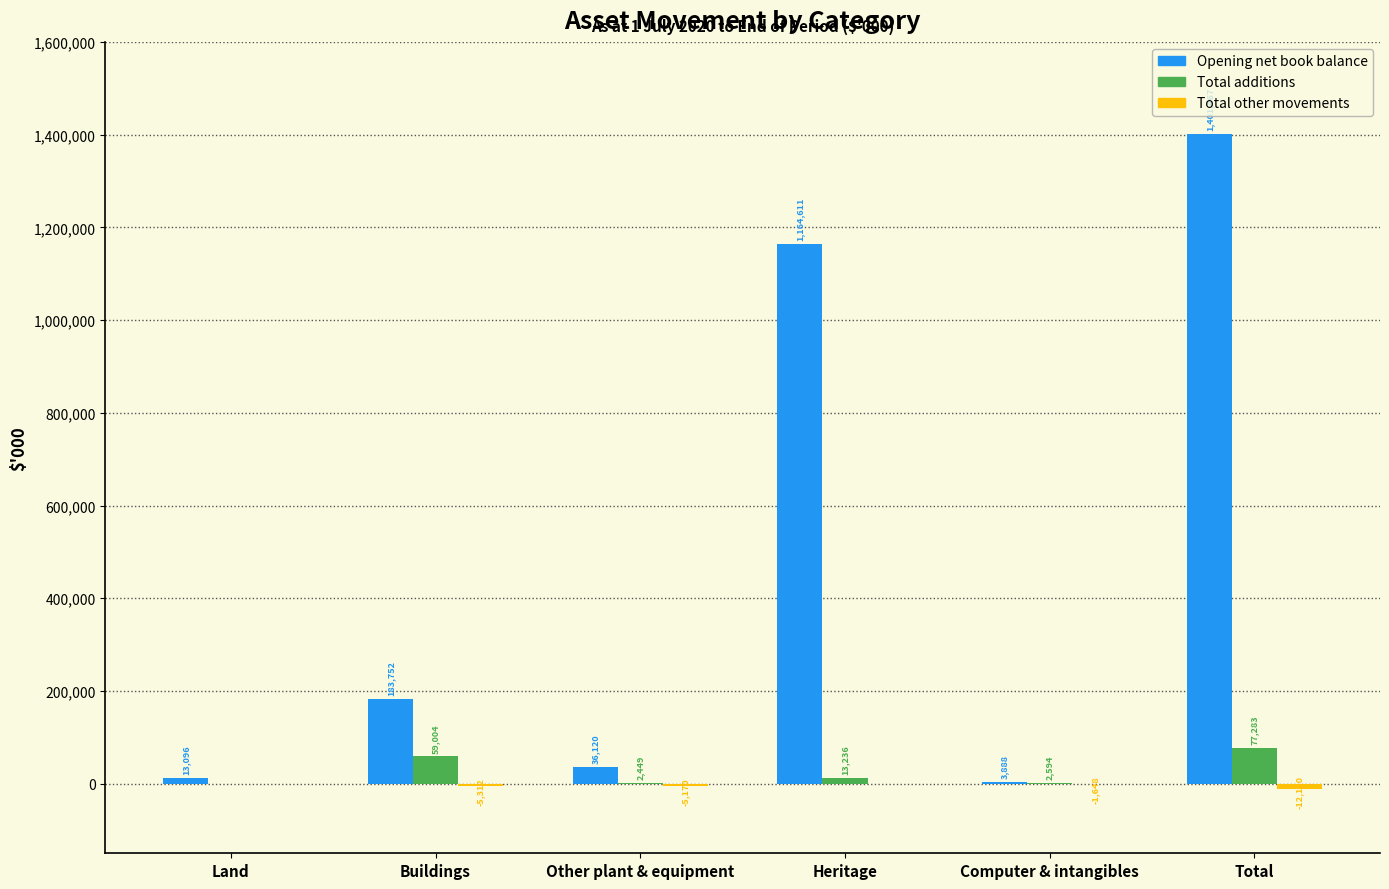

Where does the Total additions series first go above 13236?

Buildings